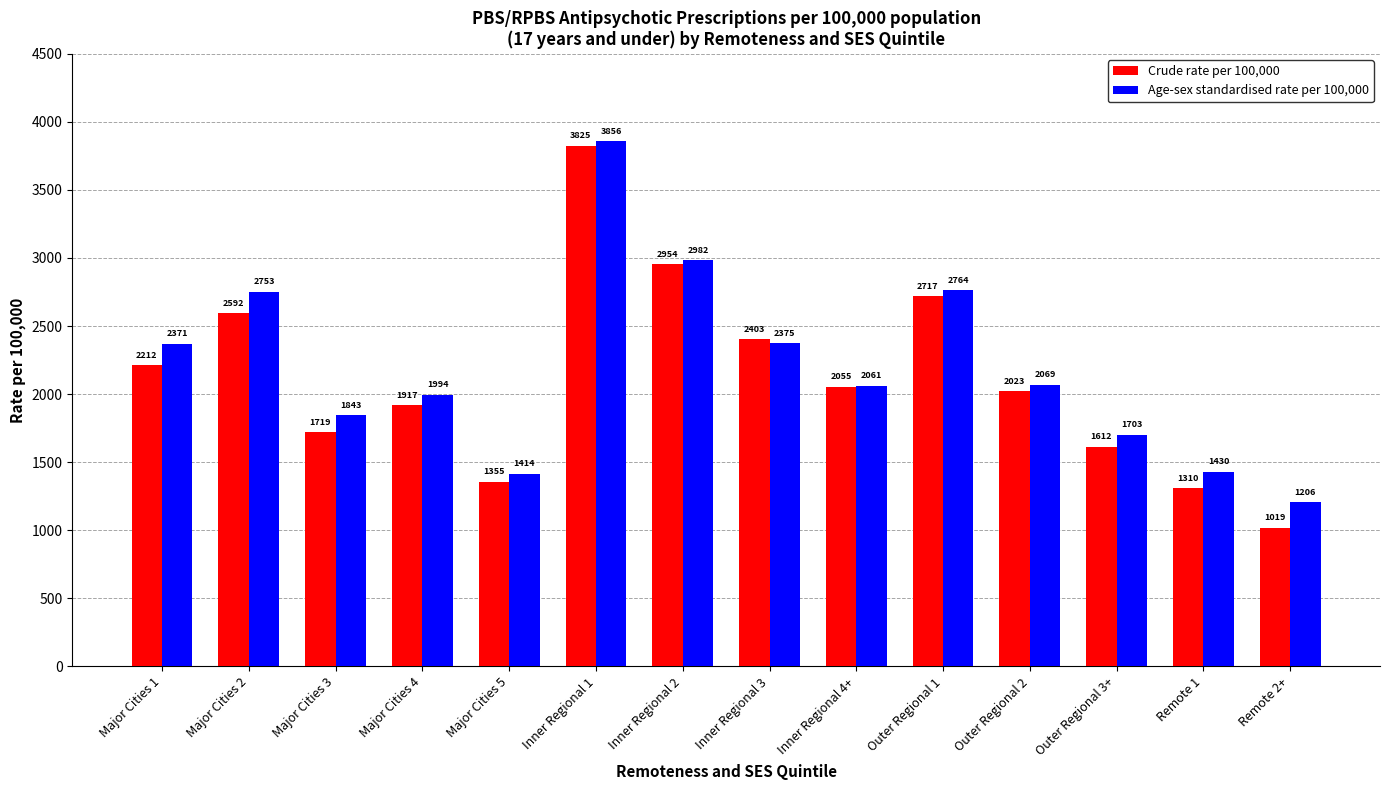

What is the value of the Crude rate per 100,000 bar at the 5th from the left?

1355